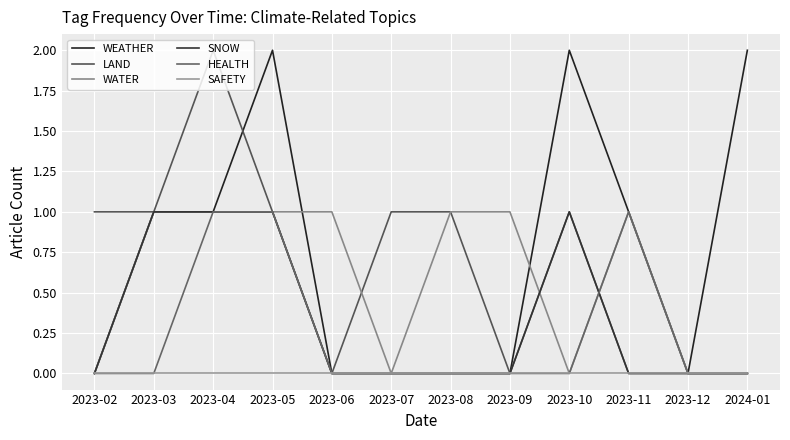

The value of HEALTH at 2023-03 is -1. True or false?

False